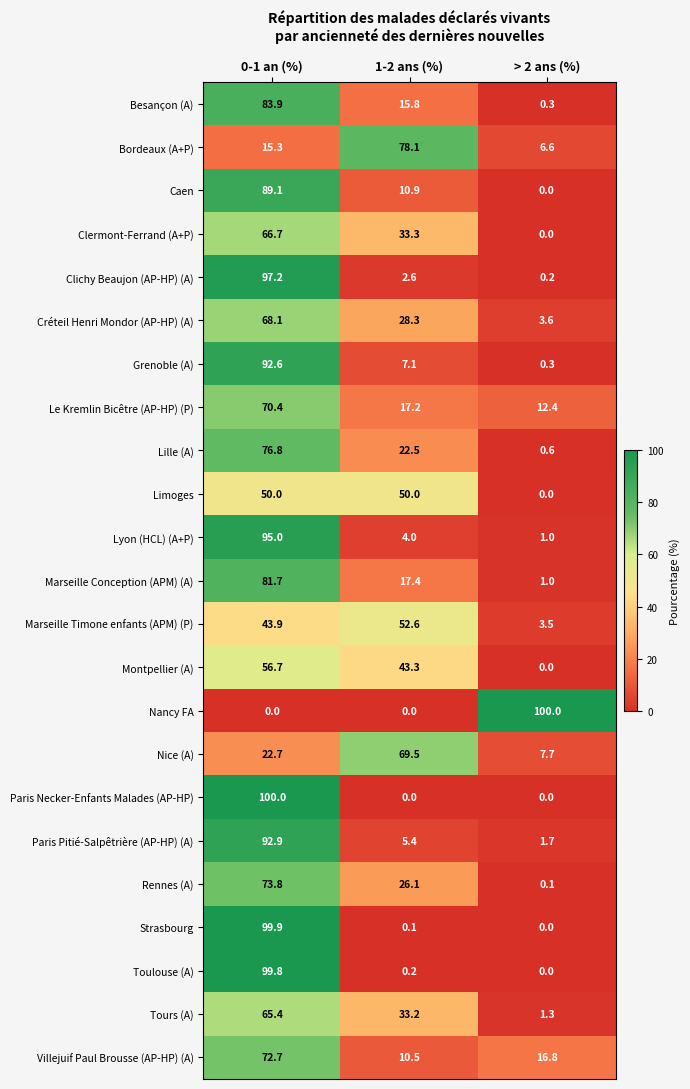

What is the difference between the maximum and minimum values in the Le Kremlin Bicêtre (AP-HP) (P) series?

58.0